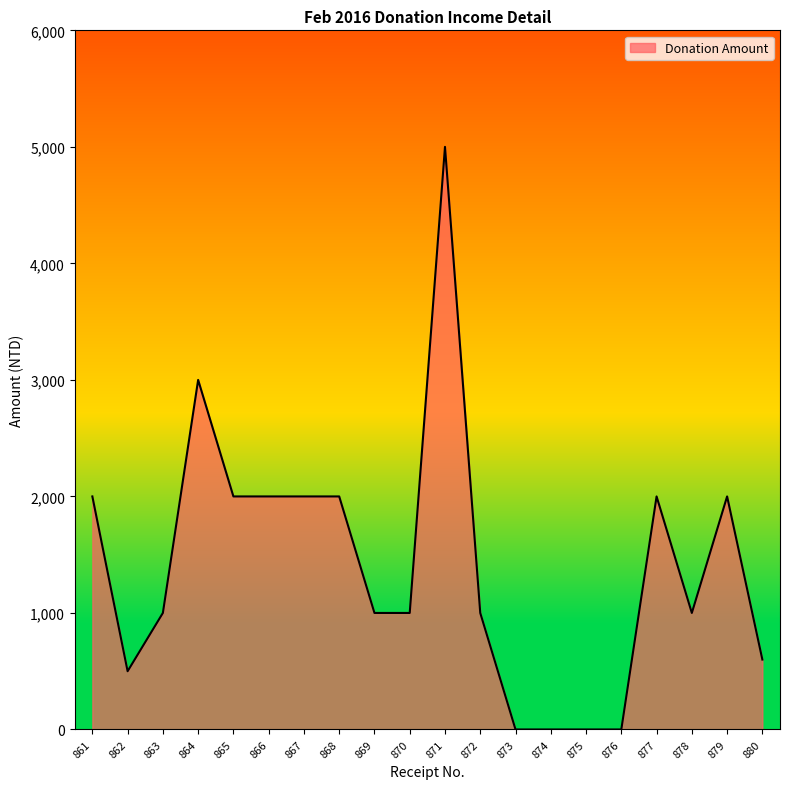

What is the change in value from 870 to 875?

-1000